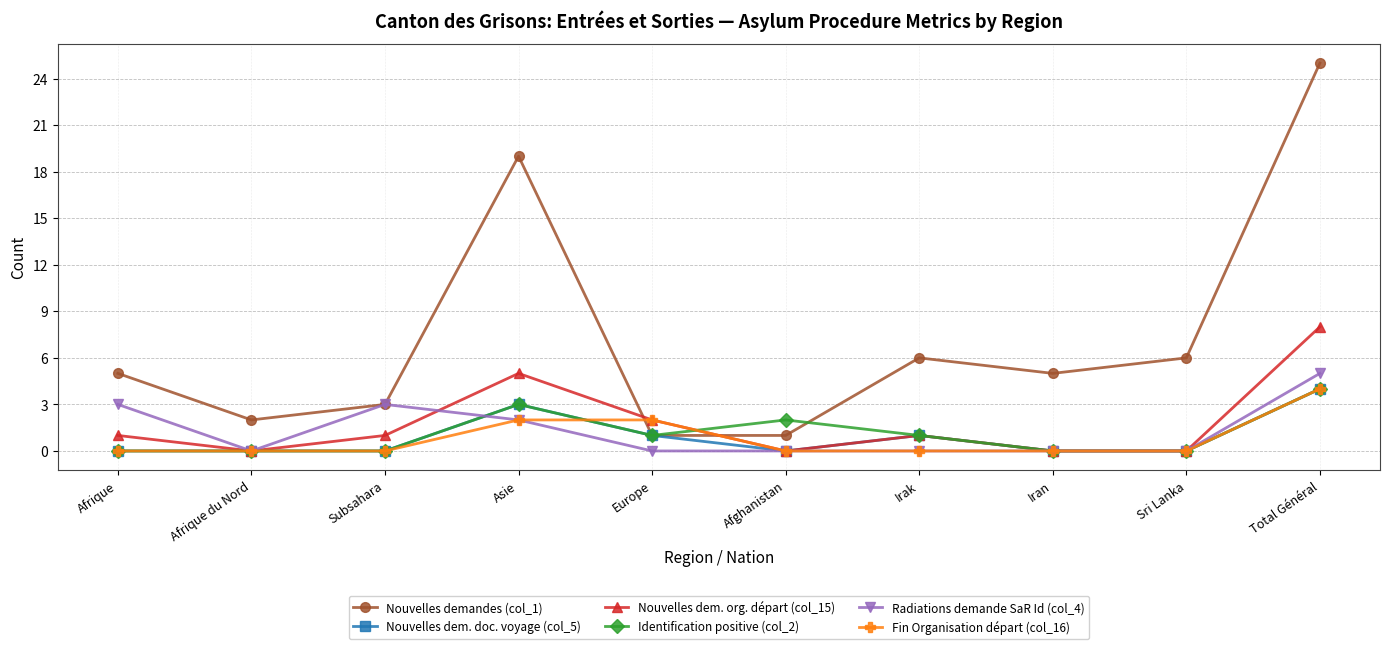

What is the total value across all series at Afrique?

9